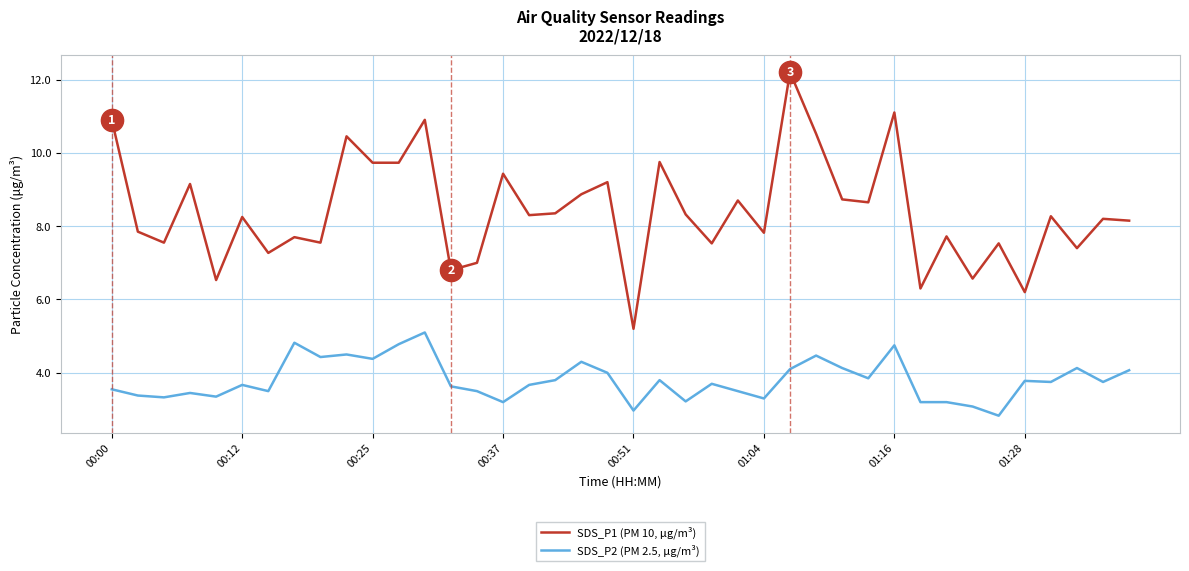

What is the greatest value displayed?

12.2